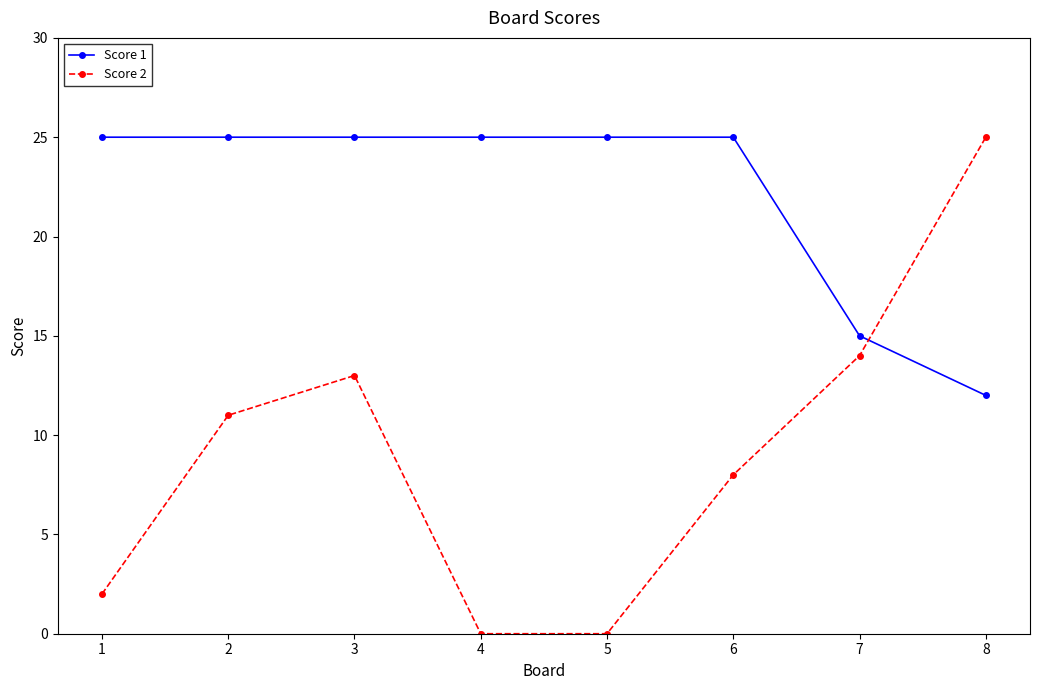

What is the value of the Score 1 point at the 6th from the left?

25